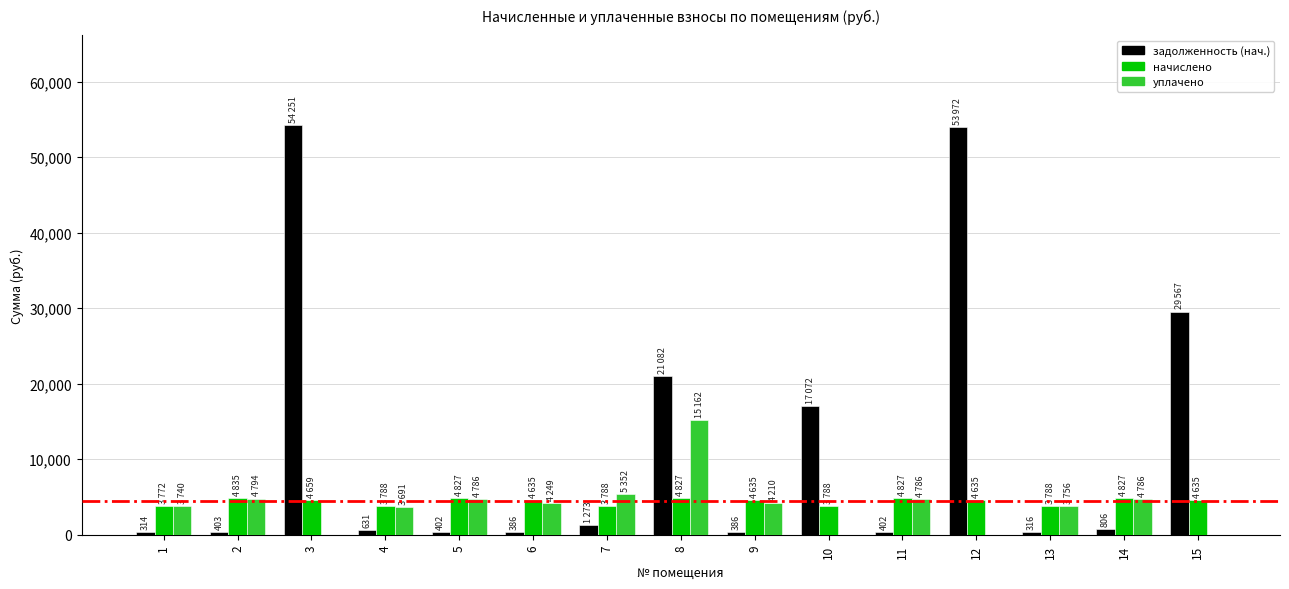

How many data points does each series have?

15